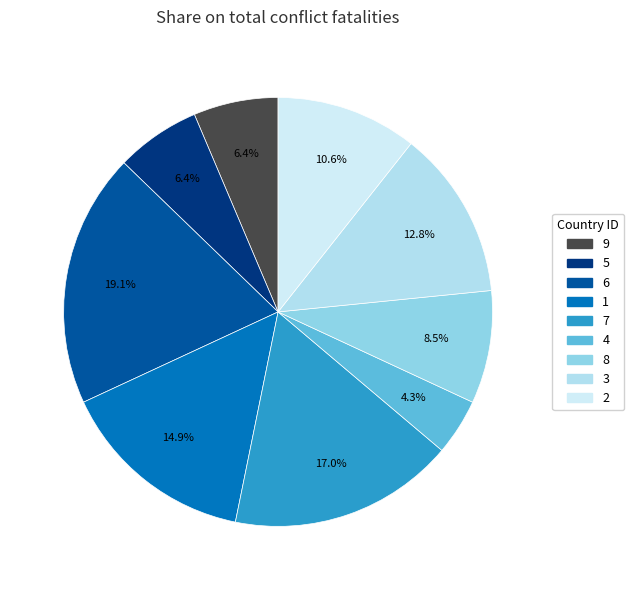

To the nearest percent, what portion does 3 represent?

13%